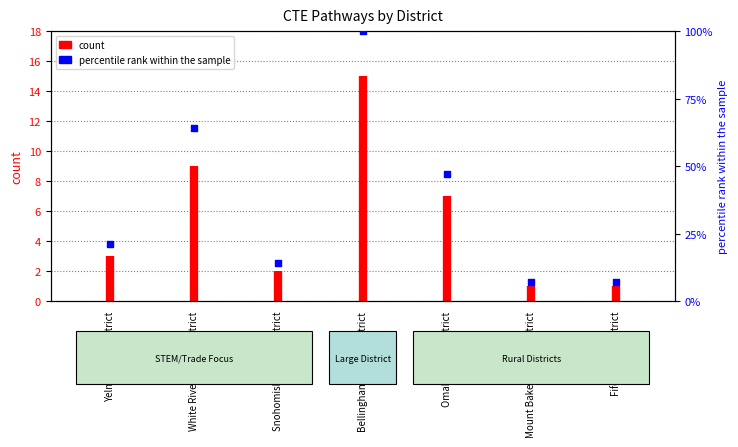

Which has a higher value, Snohomish School District or Bellingham School District?

Bellingham School District